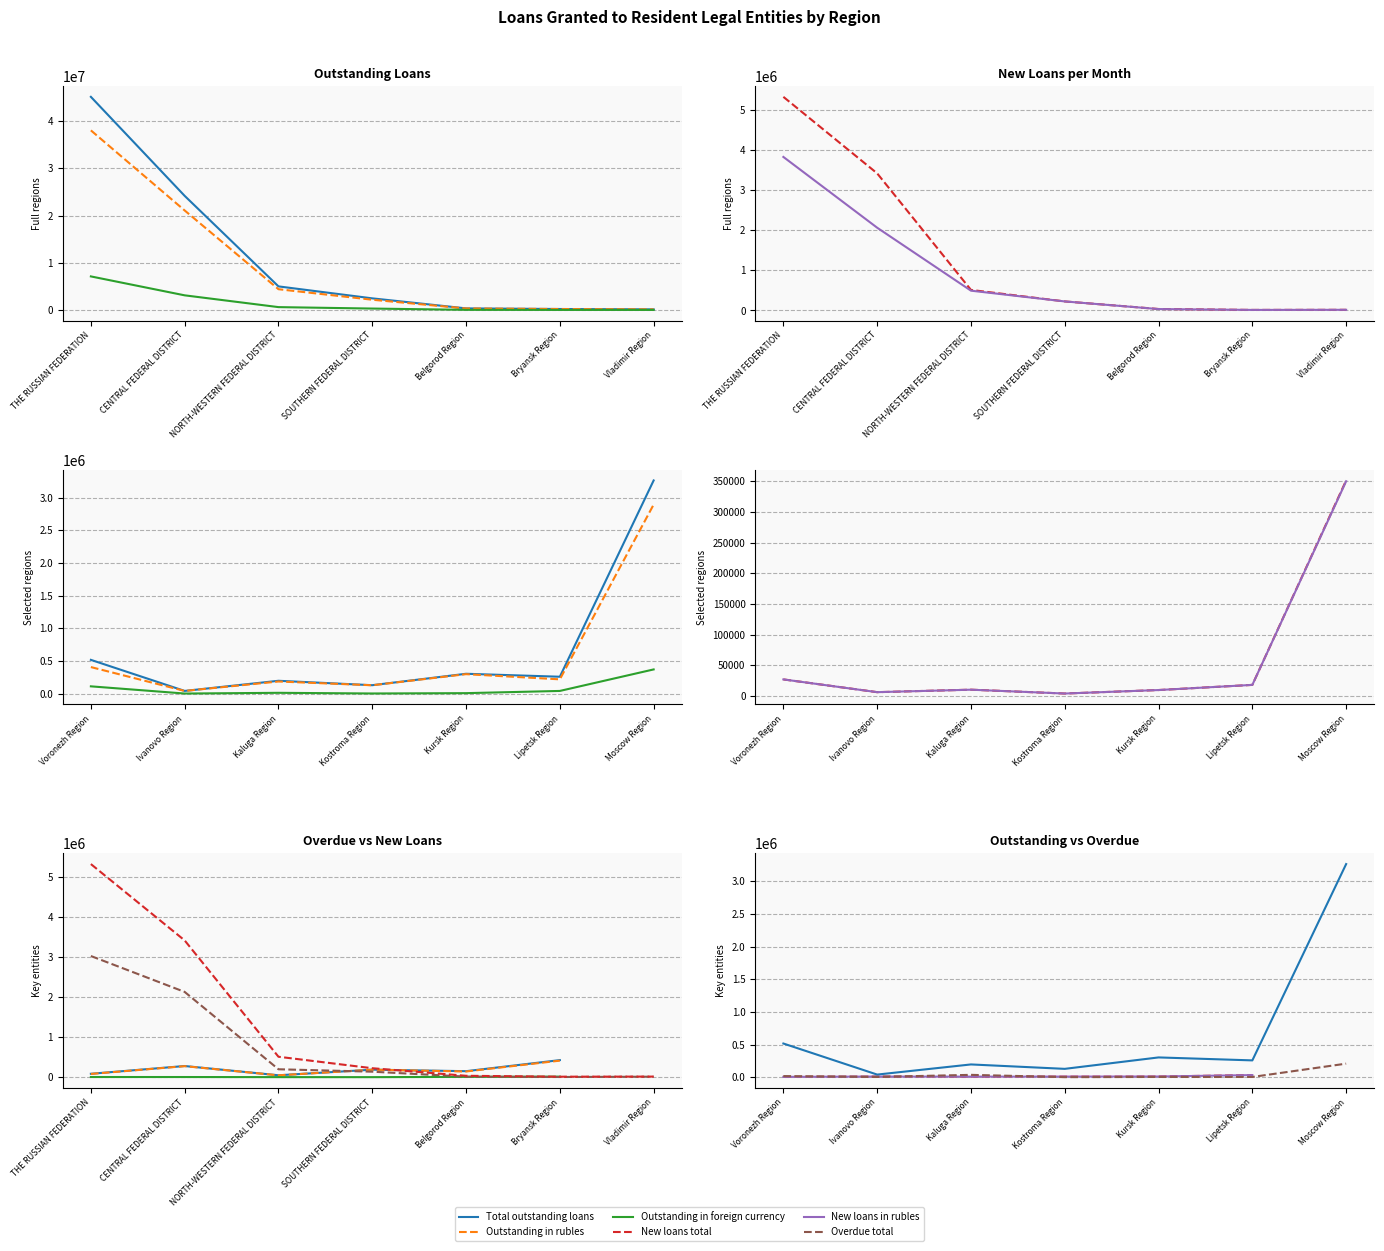

At which label does Outstanding in rubles first exceed 274647?

THE RUSSIAN FEDERATION